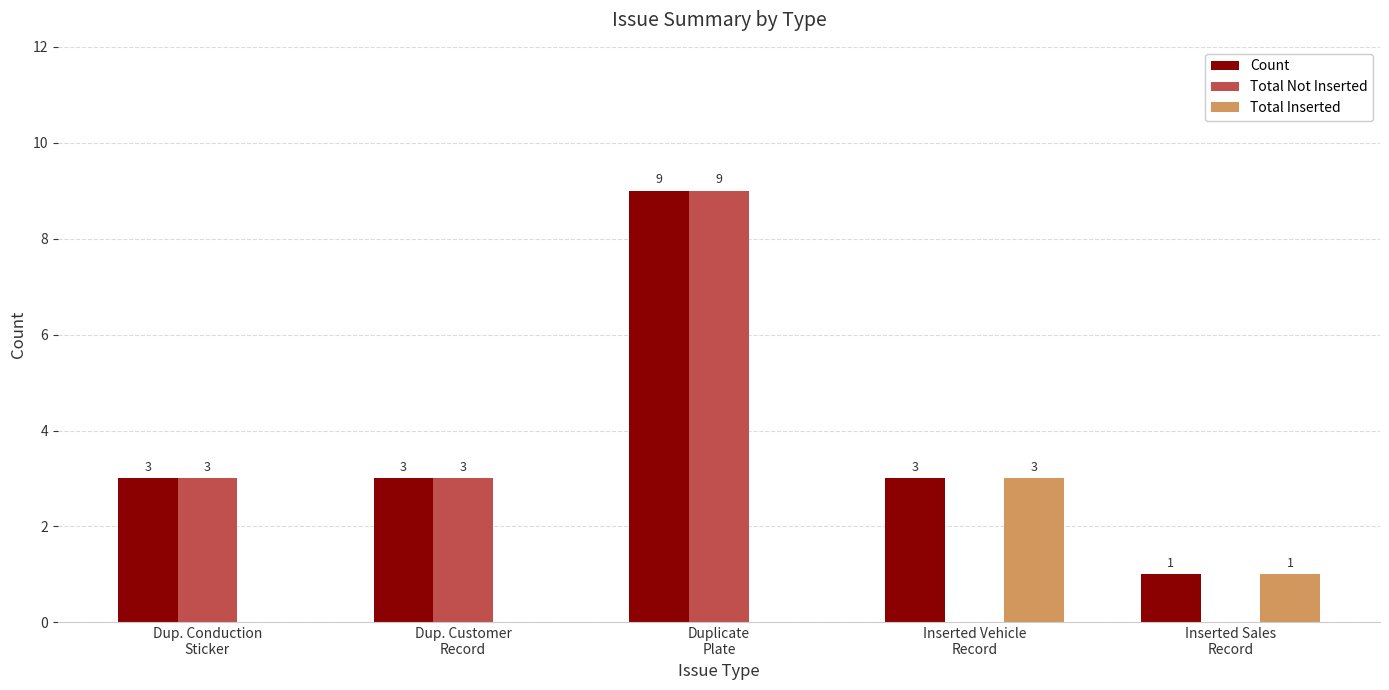

What is the sum of all Total Inserted values?

4